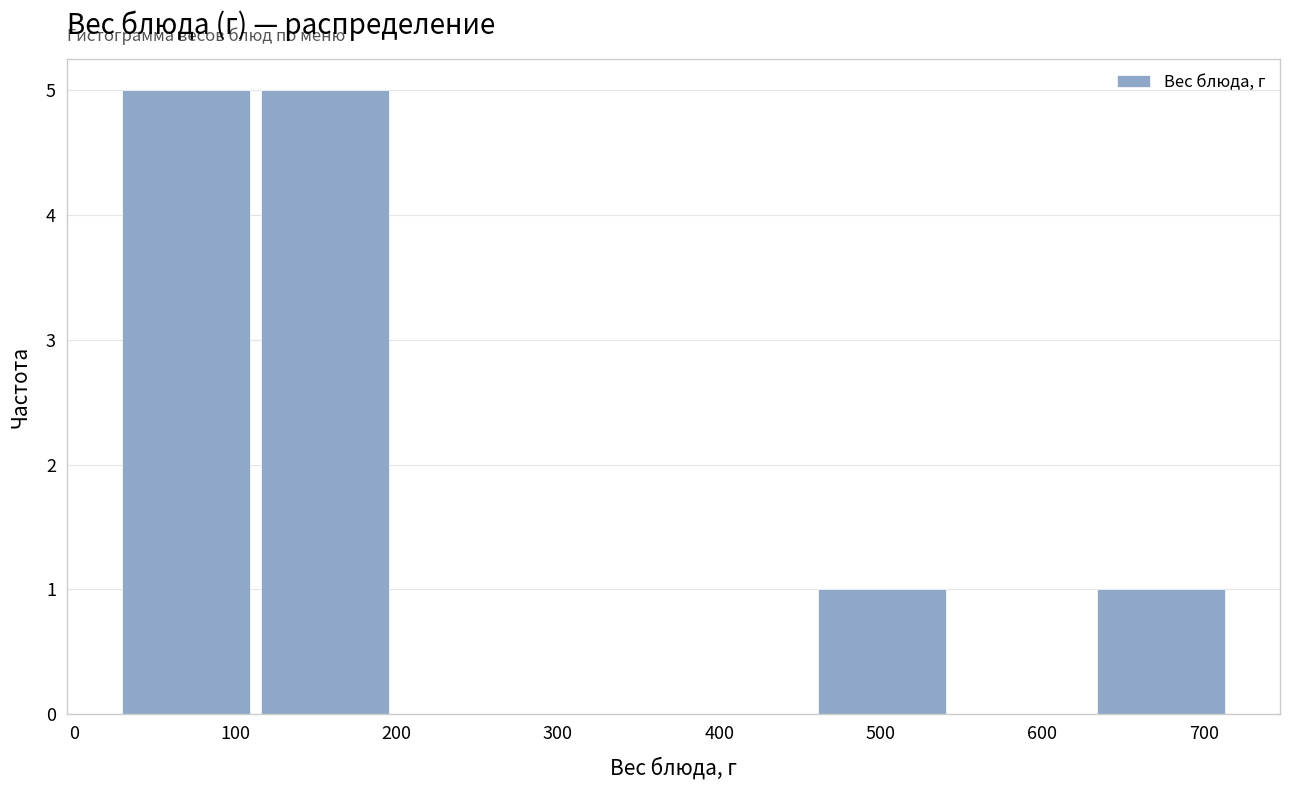

Reading left to right, transcribe this chart: for each bar, give the range it covers on the x-axis and its height. Neither the bar edges nor the heights are printed on the chart, so give them approximately, as read against the axes.

30 to 120: 5
120 to 200: 5
200 to 290: 0
290 to 380: 0
380 to 460: 0
460 to 550: 1
550 to 630: 0
630 to 720: 1